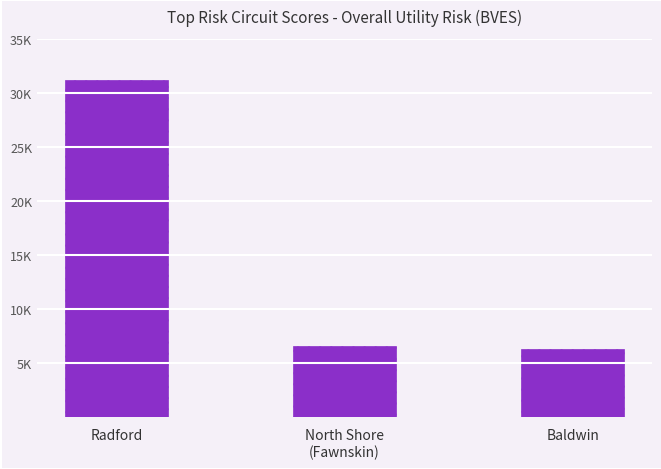

Does the chart contain any negative values?

No